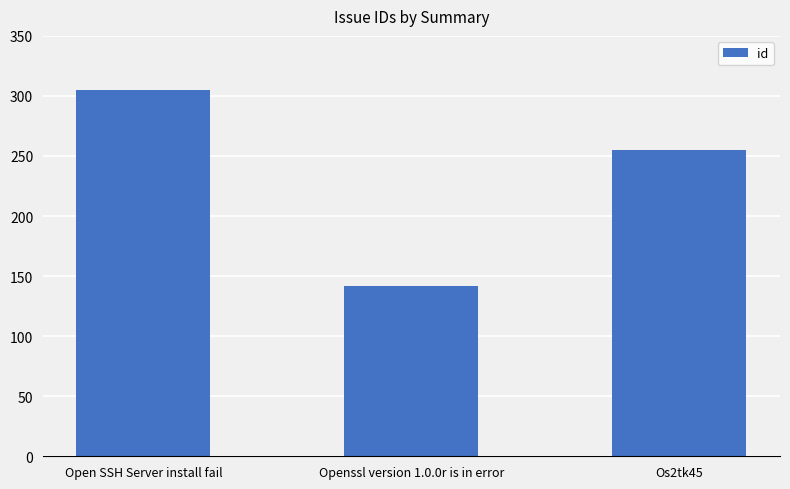

True or false: the data shows 430 at Open SSH Server install fail.

False